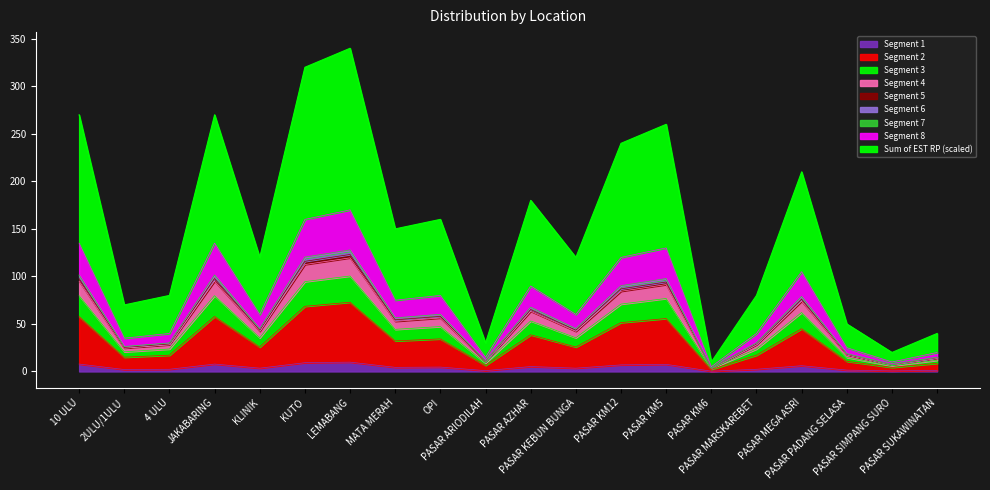

How many interior local valleys does the Sum of JML DUS series have?

7